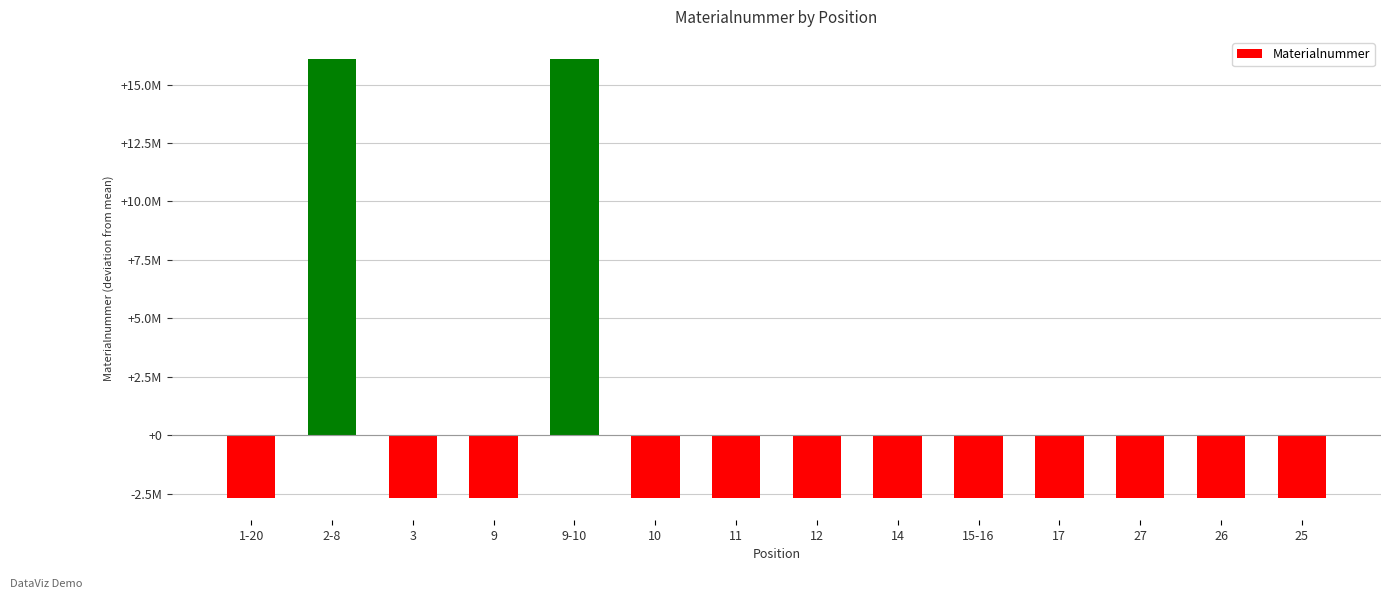

Does the chart contain stacked bars?

No